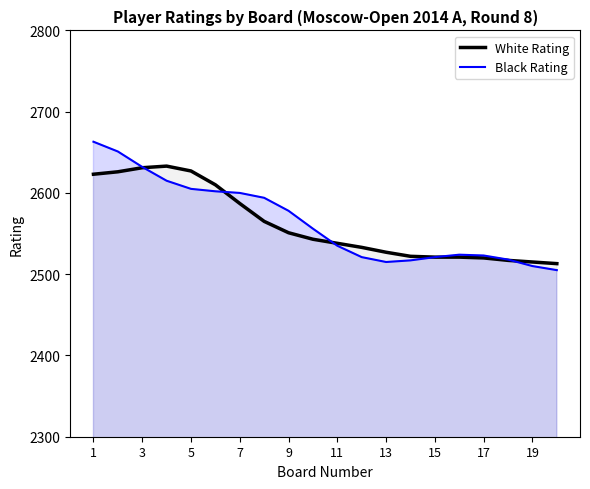

List the series in order of their peak value, lowest first.

White Rating, Black Rating